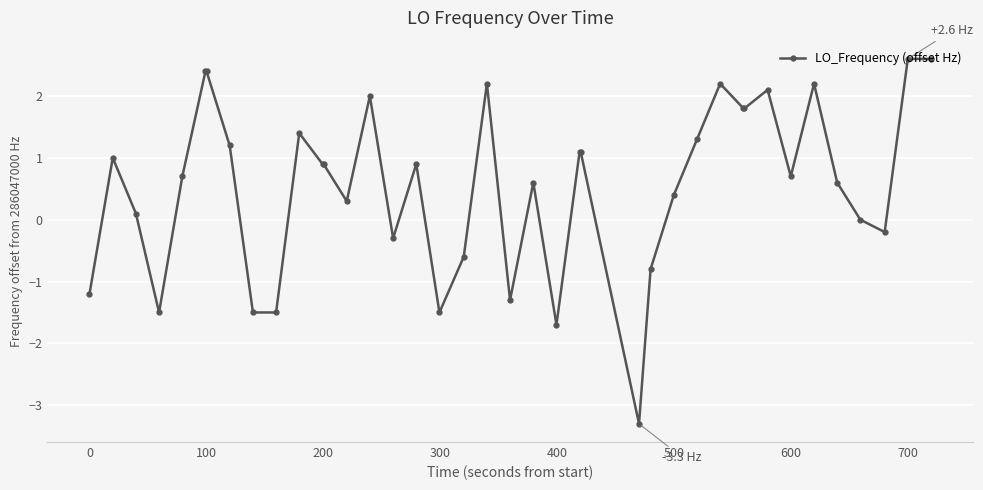

Count the number of data series in this chart.

1